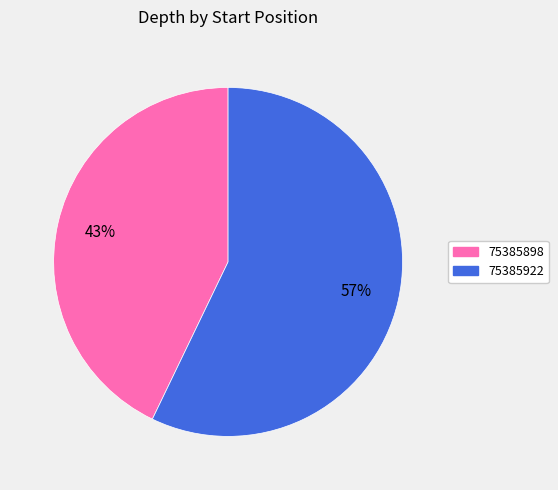

Which slice represents more than half of the pie?

75385922